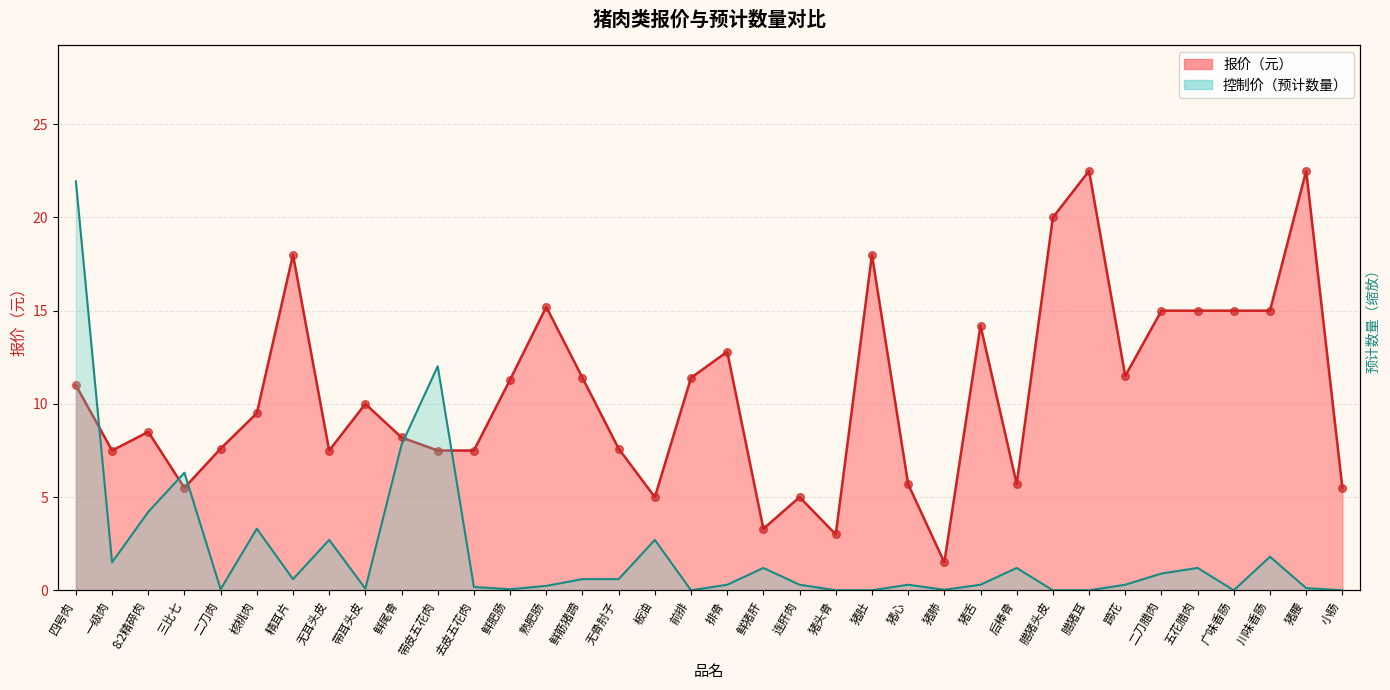

Which series reaches the minimum Y coordinate?

控制价